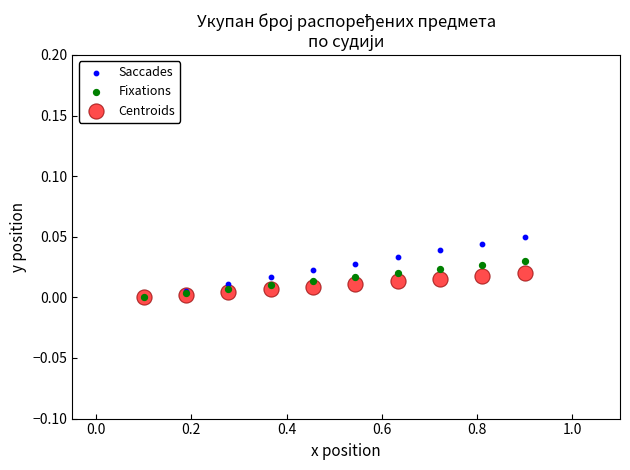

What are all the series names shown in the legend?

Saccades, Fixations, Centroids